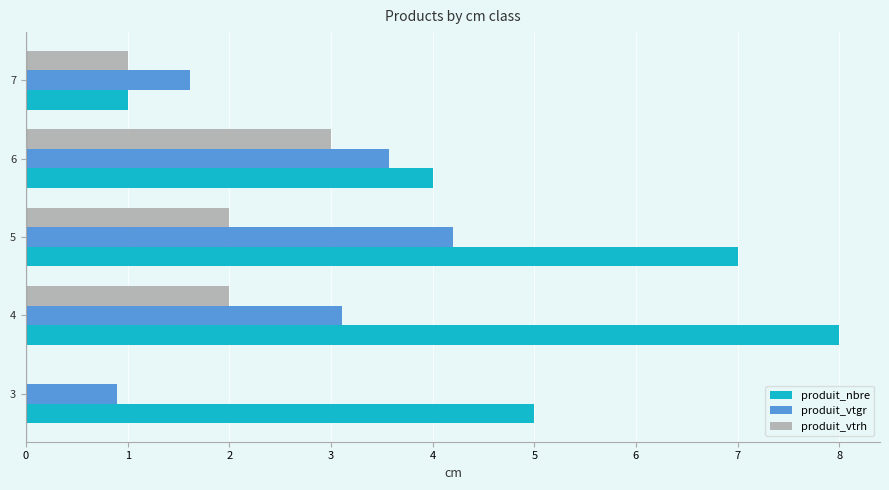

Is it true that produit_vtrh equals 2.0 at 5?

True